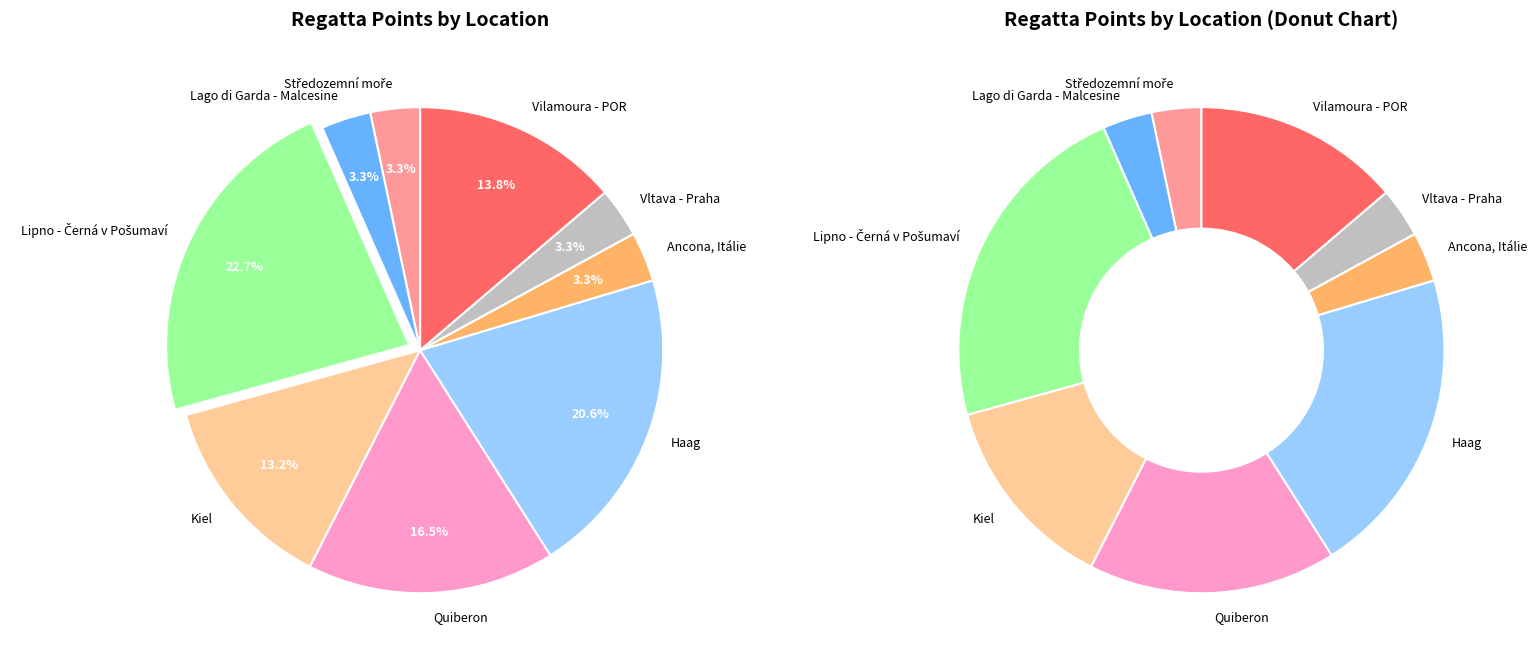

To the nearest percent, what is the combined percentage of Vilamoura - POR and Quiberon?

30%